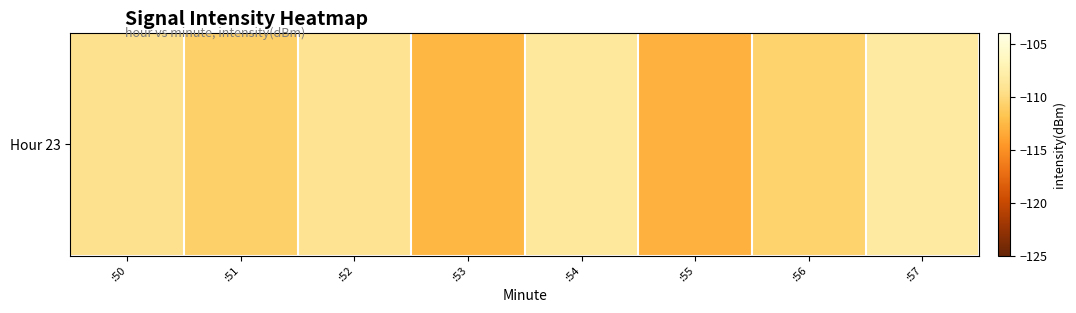

What is the average value?

-110.3